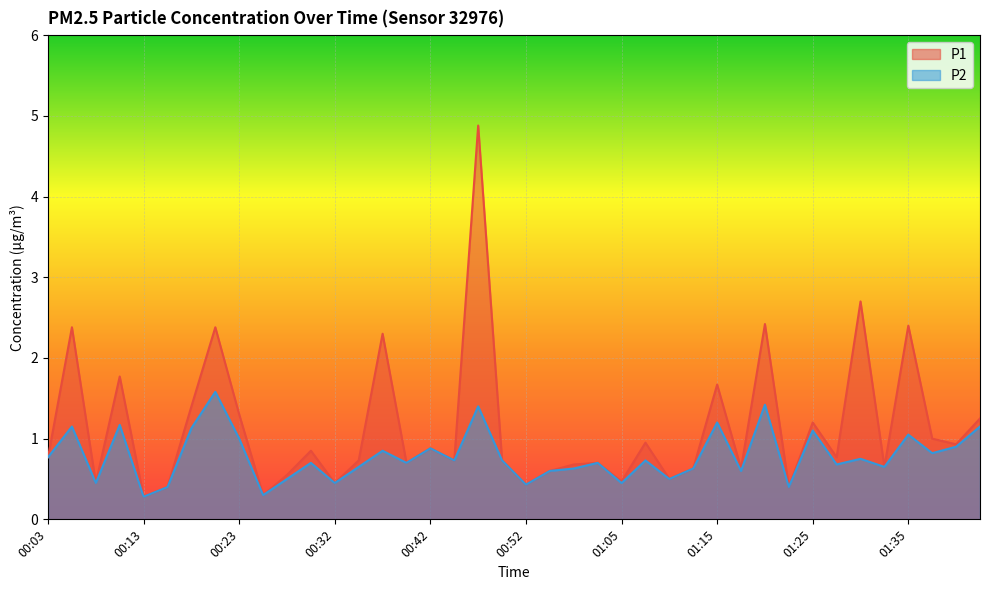

Is it true that P1 equals 0.7 at 00:35?

True